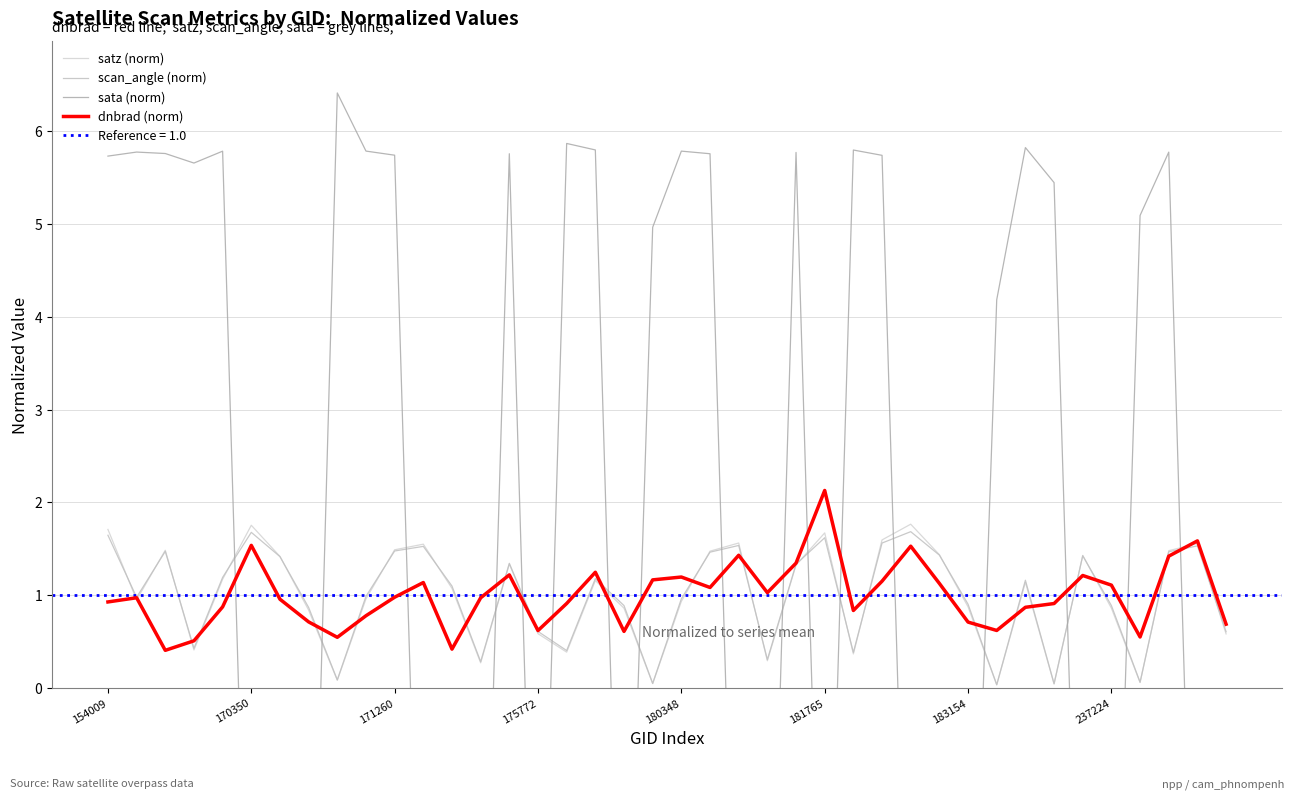

True or false: sata (norm) and dnbrad (norm) intersect in this chart.

True